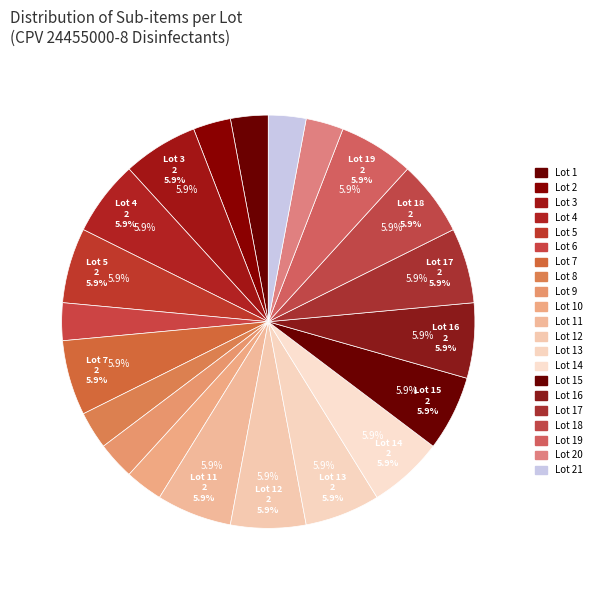

How many slices are in this pie chart?

21